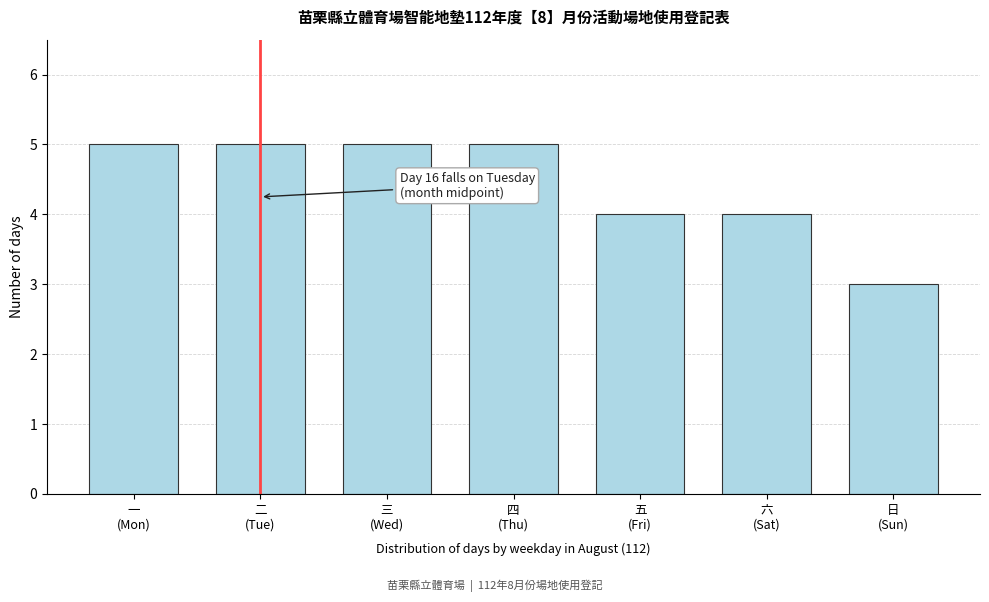

Reading left to right, list all the values displayed in this chart.

5	5	5	5	4	4	3